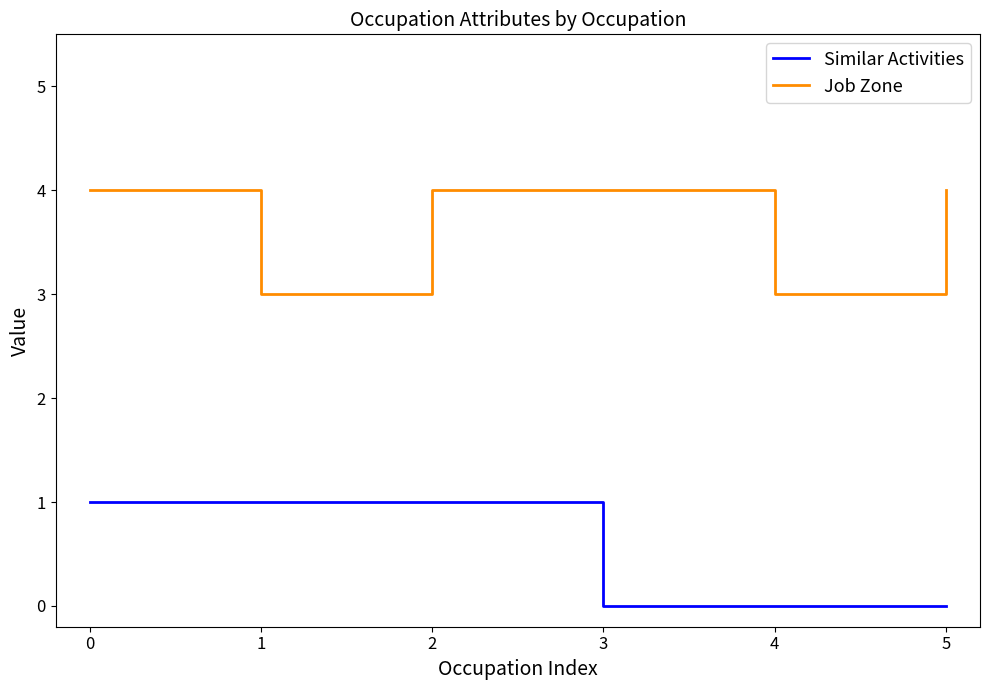

Is the value of Similar Activities at 0 greater than the value of Job Zone at 3?

No